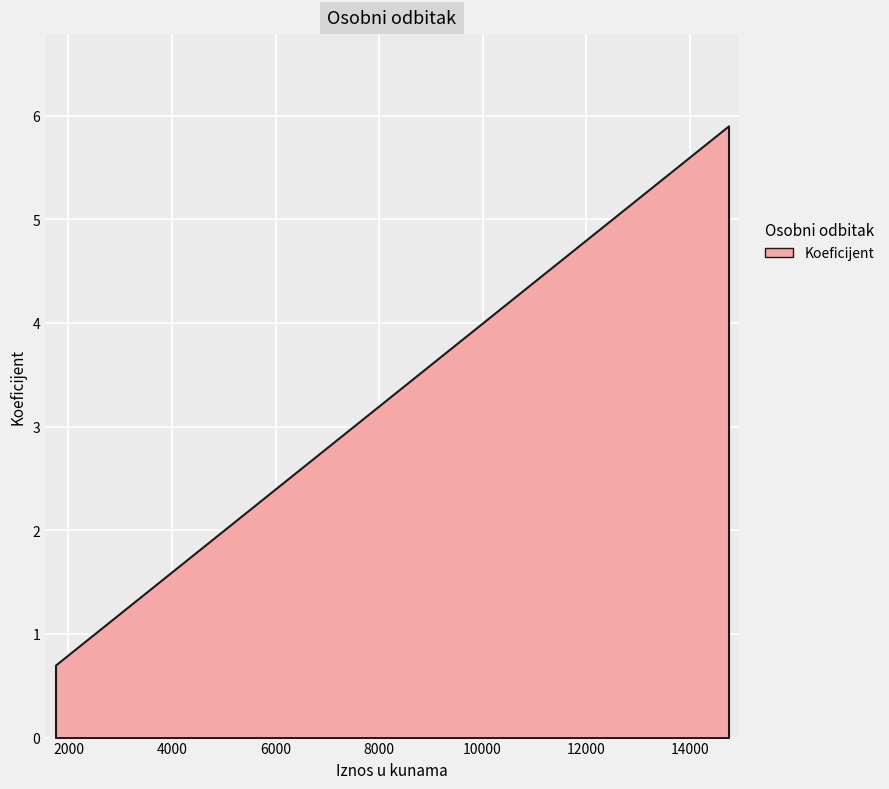

Which label corresponds to the smallest value in the chart?

1750